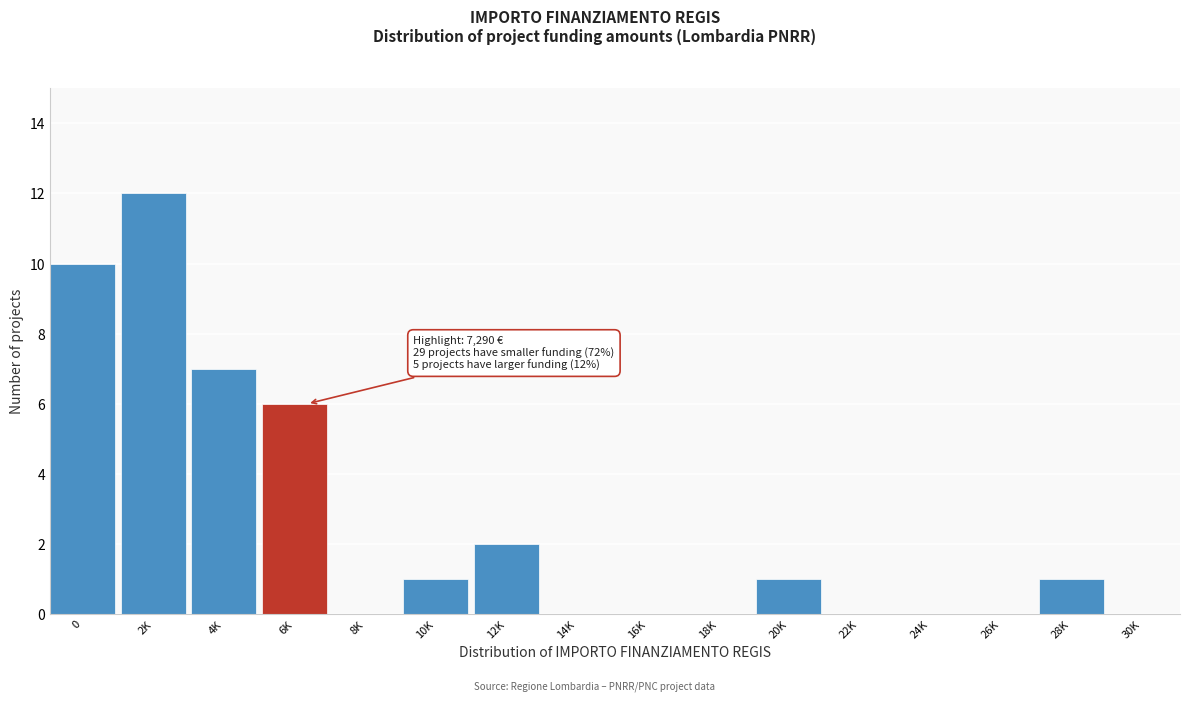

Reading left to right, list all the values displayed in this chart.

0=10	2K=12	4K=7	6K=6	8K=0	10K=1	12K=2	14K=0	16K=0	18K=0	20K=1	22K=0	24K=0	26K=0	28K=1	30K=0